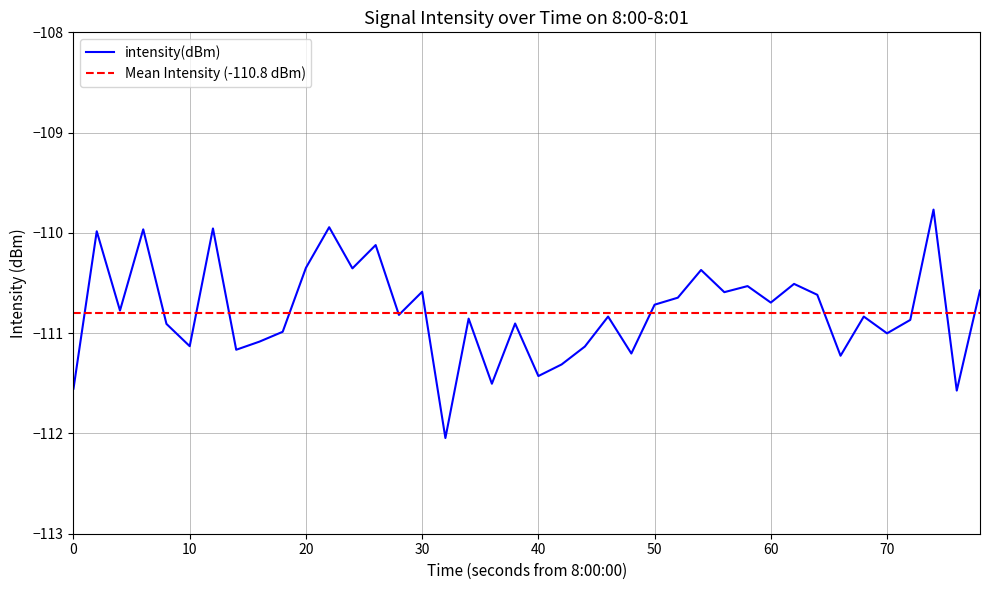

Is it true that intensity(dBm) equals -110.7 at 50?

True